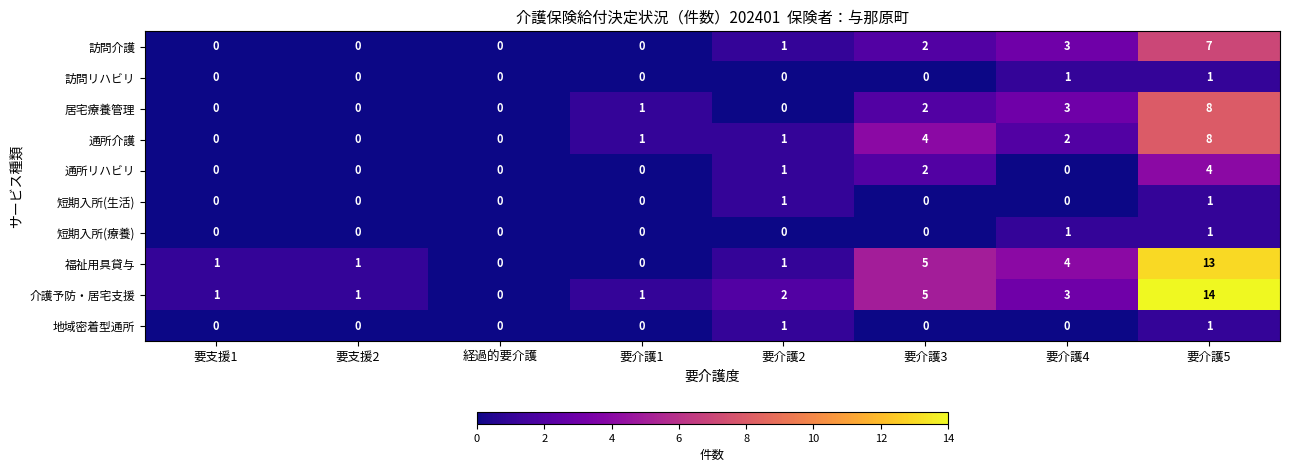

At which label does 通所介護 reach its peak?

要介護5